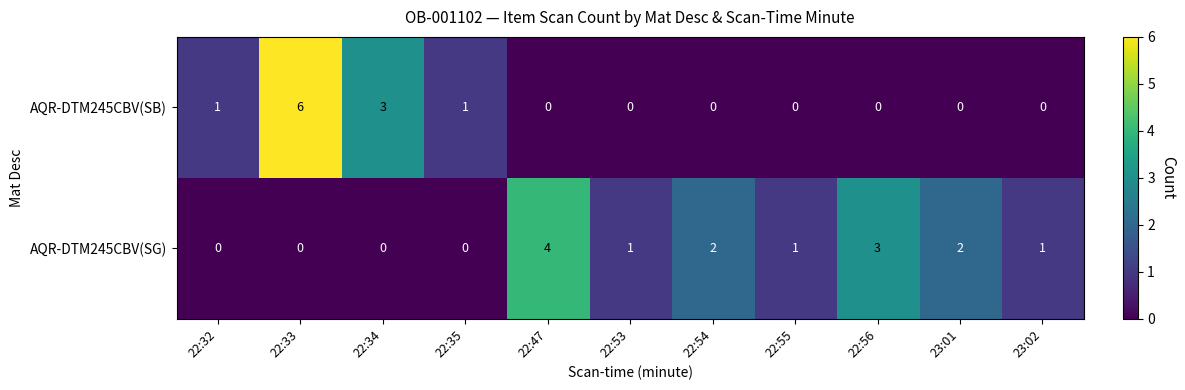

List the series in order of their overall mean, highest first.

AQR-DTM245CBV(SG), AQR-DTM245CBV(SB)